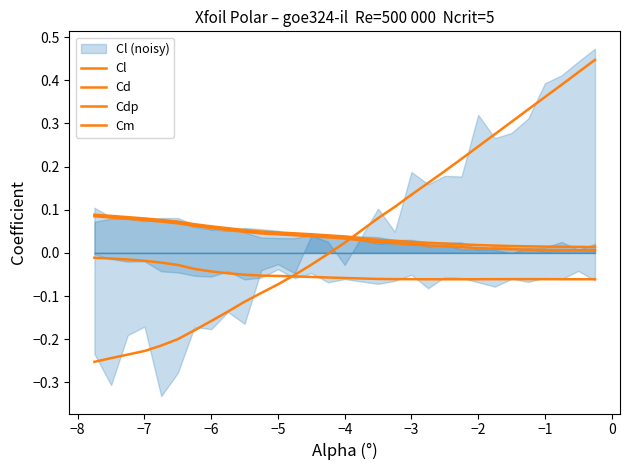

True or false: Cl has more than 2 interior local peaks.

False